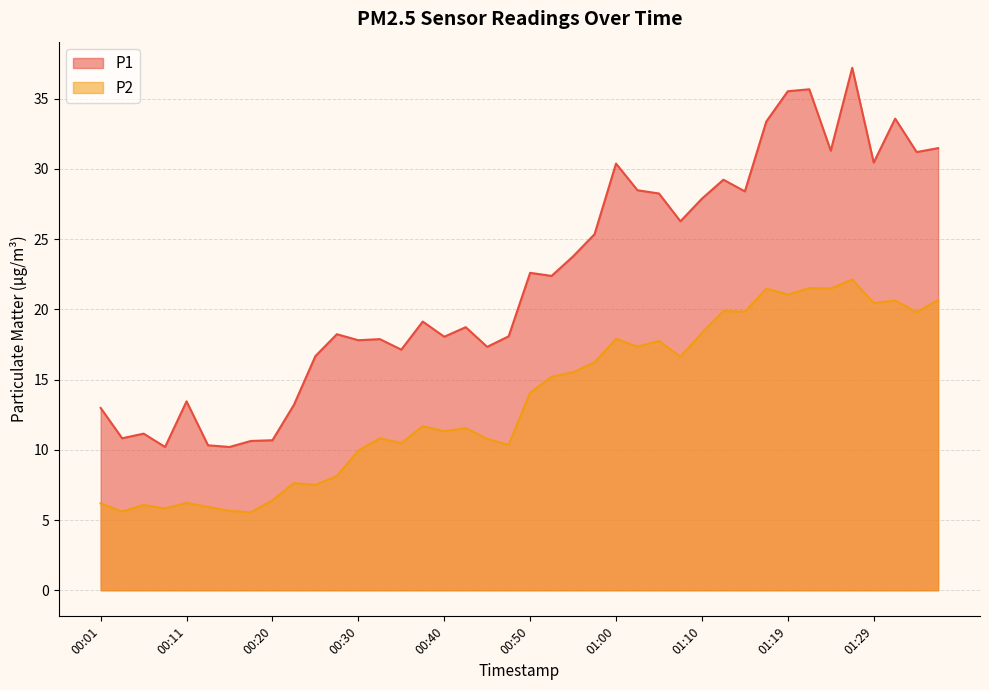

Reading right to left, transcribe all the data shown in this chart.

P1: 31.5	31.2	33.6	30.4	37.2	31.3	35.7	35.5	33.4	28.4	29.2	27.9	26.3	28.2	28.5	30.4	25.4	23.8	22.4	22.6	18.1	17.3	18.7	18.1	19.1	17.1	17.9	17.8	18.2	16.7	13.2	10.7	10.6	10.2	10.3	13.4	10.2	11.2	10.8	13.0
P2: 20.7	19.8	20.6	20.4	22.1	21.5	21.5	21.1	21.5	19.8	19.9	18.3	16.6	17.8	17.4	17.9	16.2	15.5	15.2	14.1	10.3	10.8	11.6	11.3	11.7	10.5	10.8	9.9	8.1	7.5	7.6	6.4	5.5	5.7	5.9	6.2	5.8	6.1	5.6	6.2